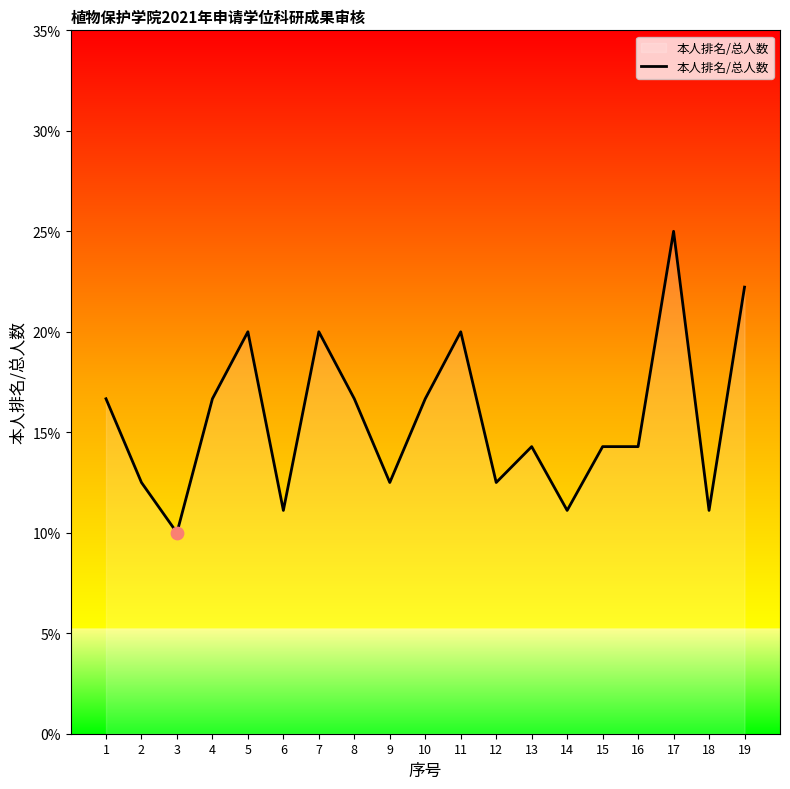

Which has a higher value, 1 or 17?

17